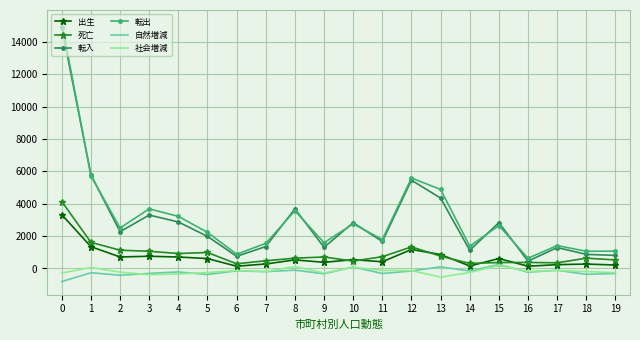

What is the sum of all 転出 values?

63285